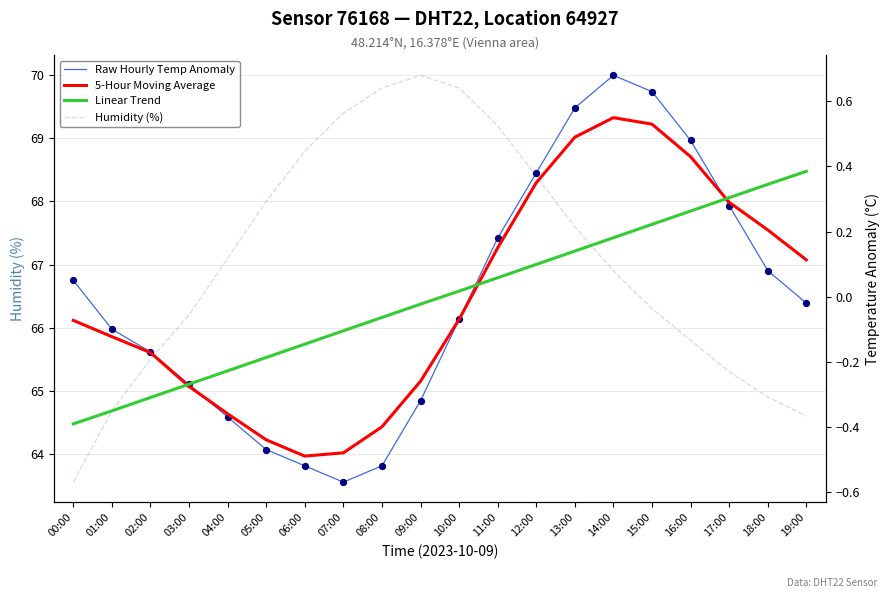

At how many categories does at least one series exceed 35?

20